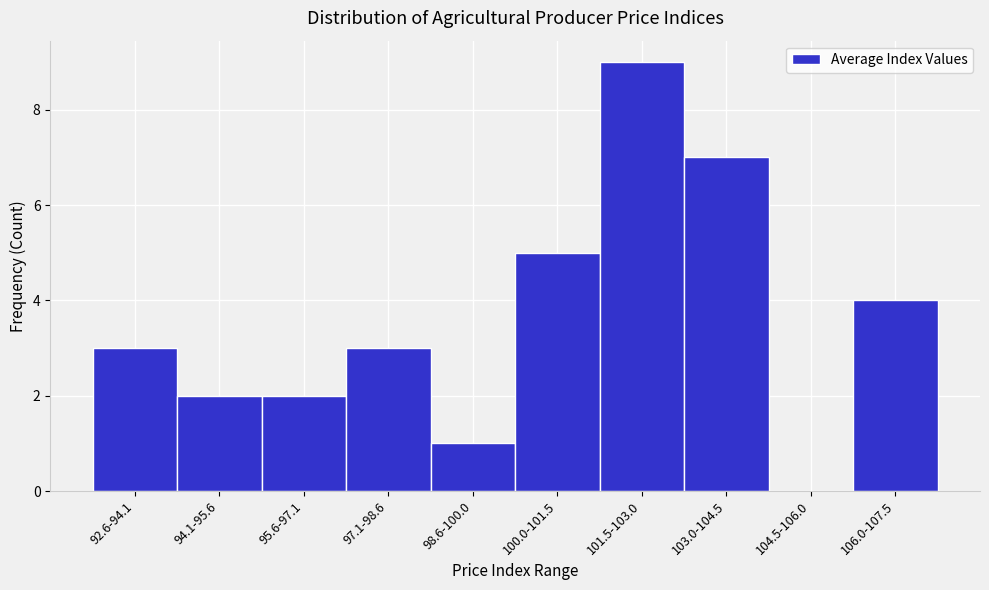

Reading left to right, list all the values displayed in this chart.

92.6-94.1=3	94.1-95.6=2	95.6-97.1=2	97.1-98.6=3	98.6-100.0=1	100.0-101.5=5	101.5-103.0=9	103.0-104.5=7	104.5-106.0=0	106.0-107.5=4